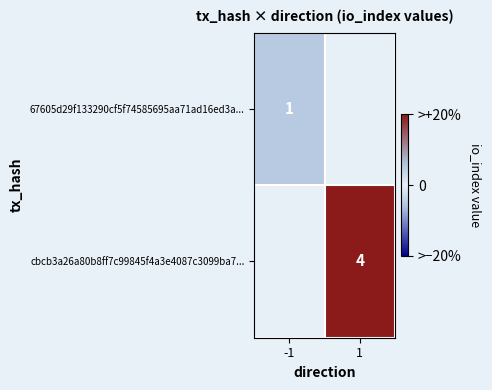

Is it true that cbcb3a26a80b8ff7c99845f4a3e4087c3099ba7... equals 1 at 1?

False